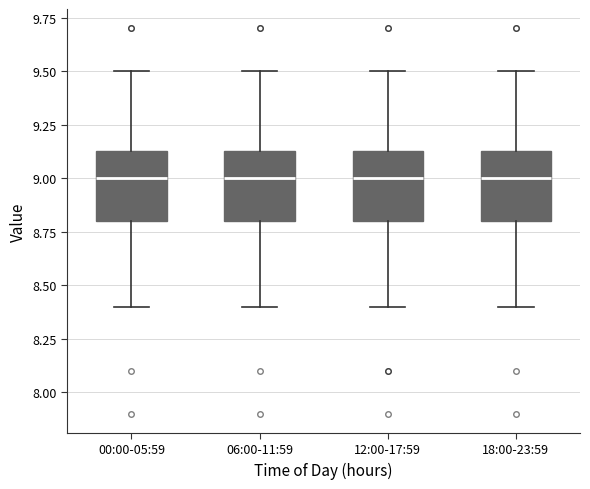

Where is the upper edge of the box for 06:00-11:59 on the y-axis? The values are not printed on the chart, so give them approximately, as read against the axis.

9.15